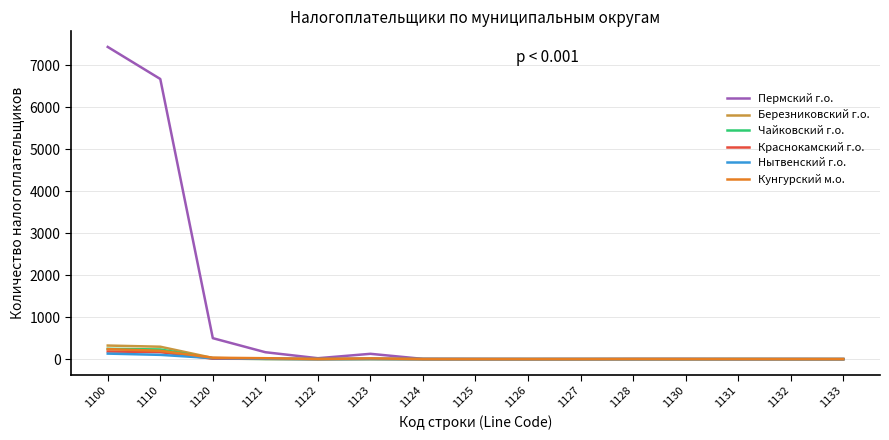

Which label corresponds to the largest value in the chart?

1100